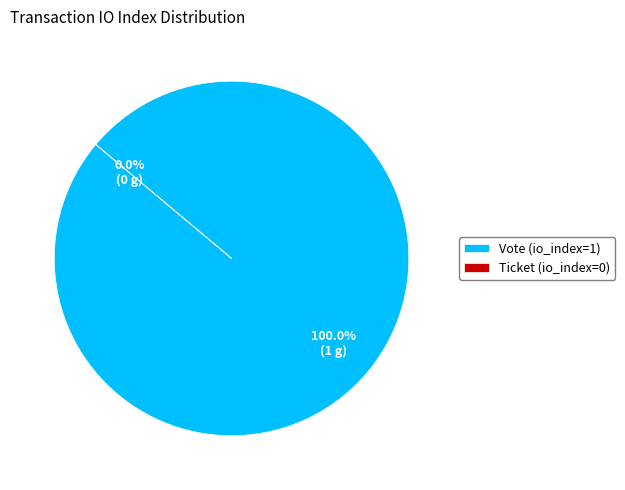

Which category has the smallest portion of the pie?

Ticket (io_index=0)